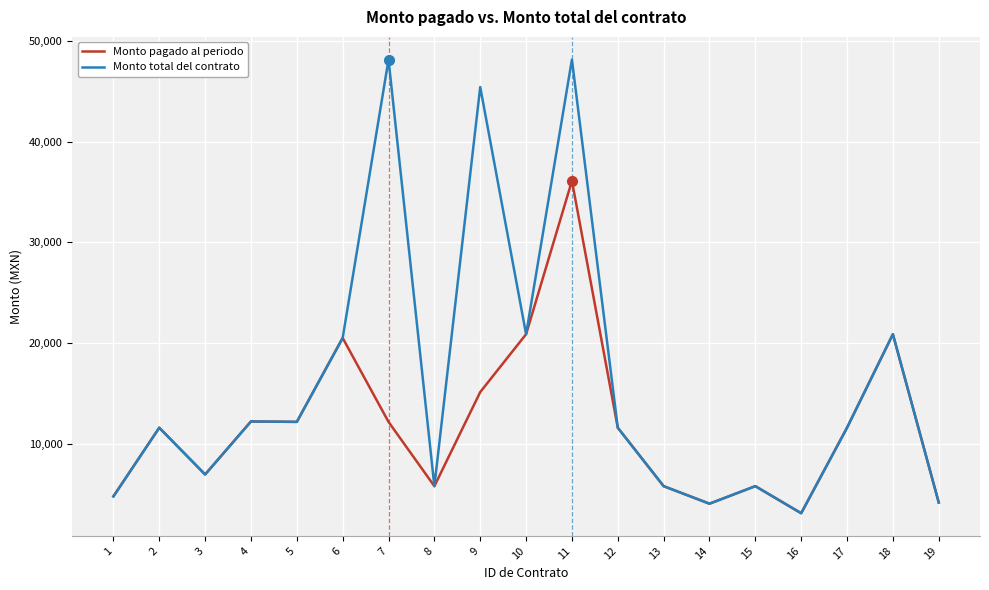

What is the difference between the highest and lowest values at 11?

12035.0